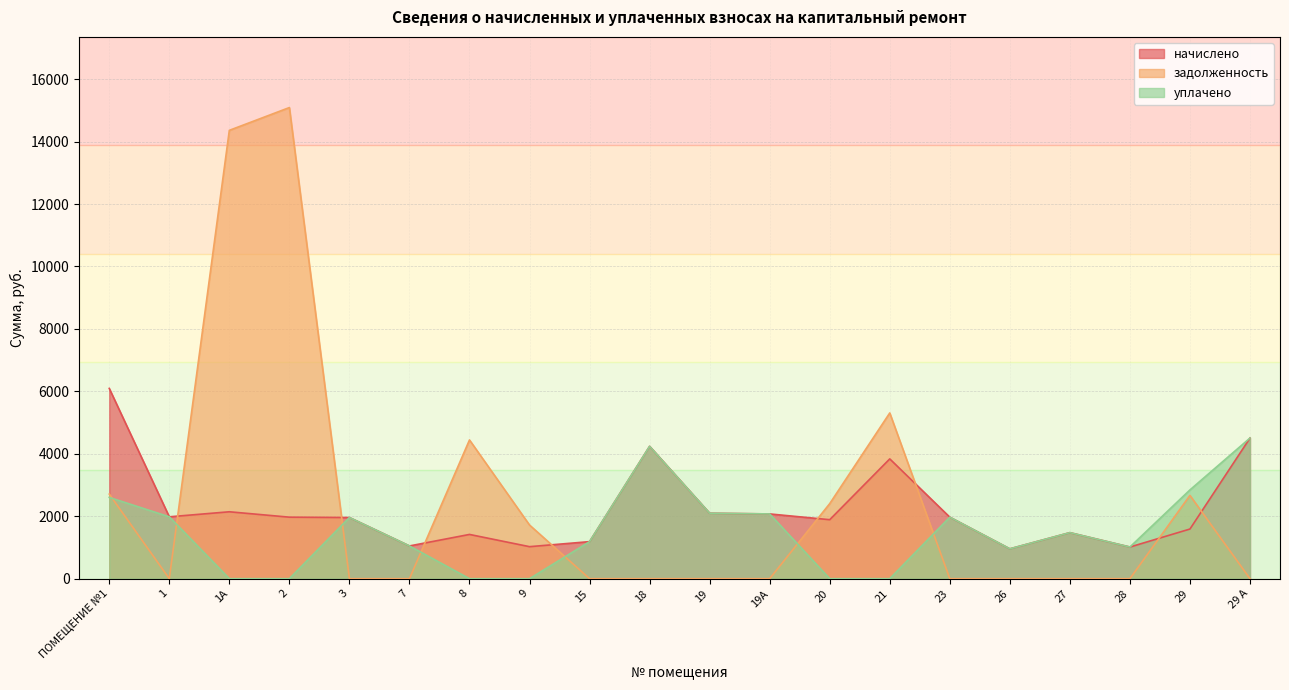

Reading right to left, transcribe all the data shown in this chart.

начислено: 29 А=4504.3	29=1589.8	28=1013.8	27=1474.6	26=956.2	23=1969.9	21=3836.2	20=1889.3	19А=2073.6	19=2096.6	18=4239.4	15=1186.6	9=1025.3	8=1417.0	7=1048.3	3=1958.4	2=1969.9	1А=2142.7	1=1981.4	ПОМЕЩЕНИЕ №1=6094.1
задолженность: 29 А=0.0	29=2666.2	28=0.0	27=0.0	26=0.0	23=0.0	21=5308.0	20=2403.7	19А=0.0	19=0.0	18=0.0	15=0.0	9=1718.2	8=4443.3	7=0.0	3=0.0	2=15089.0	1А=14359.2	1=0.0	ПОМЕЩЕНИЕ №1=2708.5
уплачено: 29 А=4504.3	29=2842.8	28=1013.8	27=1474.6	26=956.2	23=1969.9	21=0.0	20=0.0	19А=2073.6	19=2096.6	18=4239.4	15=1186.6	9=0.0	8=0.0	7=1048.3	3=1958.4	2=0.0	1А=0.0	1=1981.4	ПОМЕЩЕНИЕ №1=2602.7